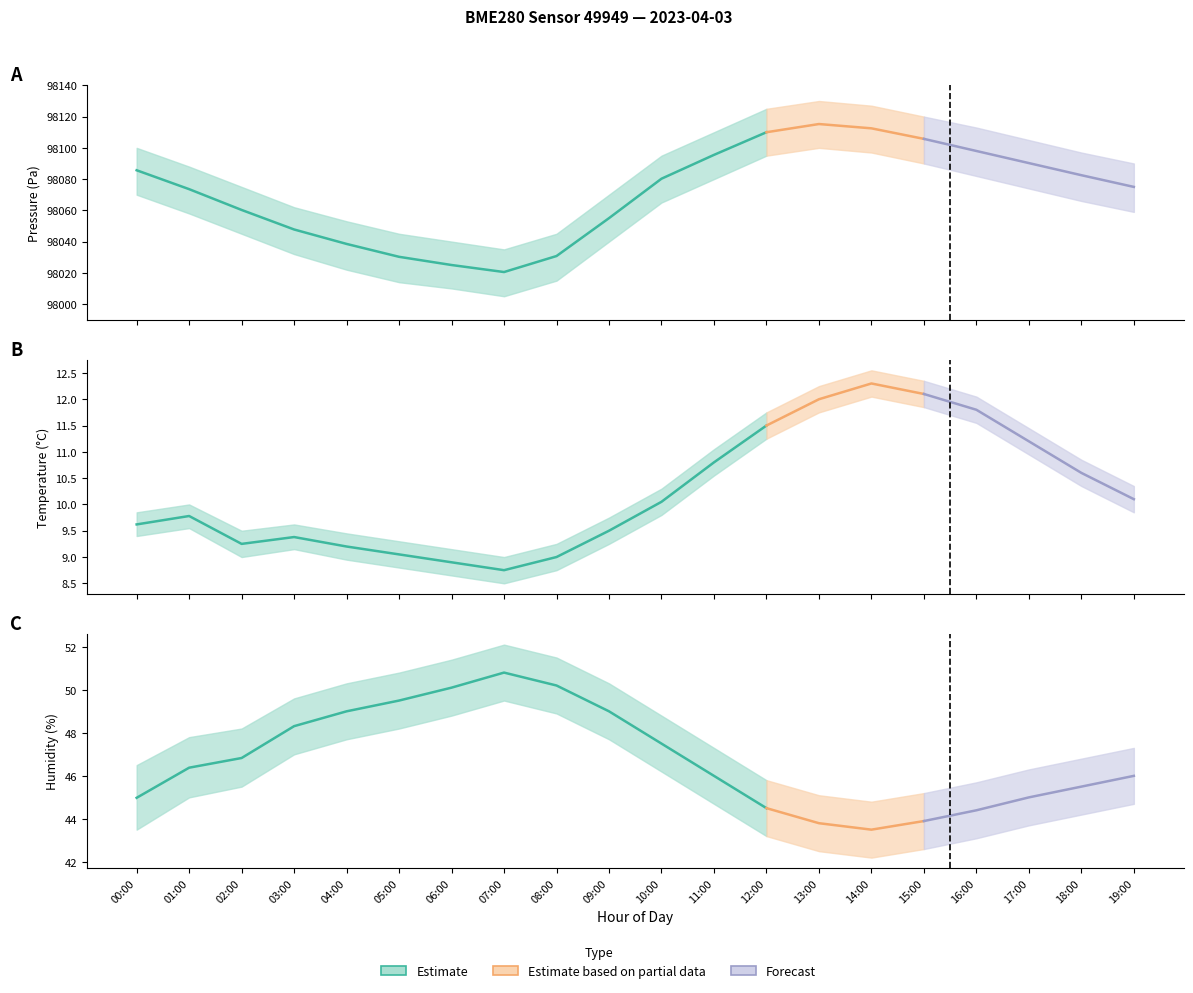

Rank the categories by pressure value from highest to lowest.

13:00, 14:00, 12:00, 15:00, 16:00, 11:00, 17:00, 00:00, 18:00, 10:00, 19:00, 01:00, 02:00, 09:00, 03:00, 04:00, 08:00, 05:00, 06:00, 07:00